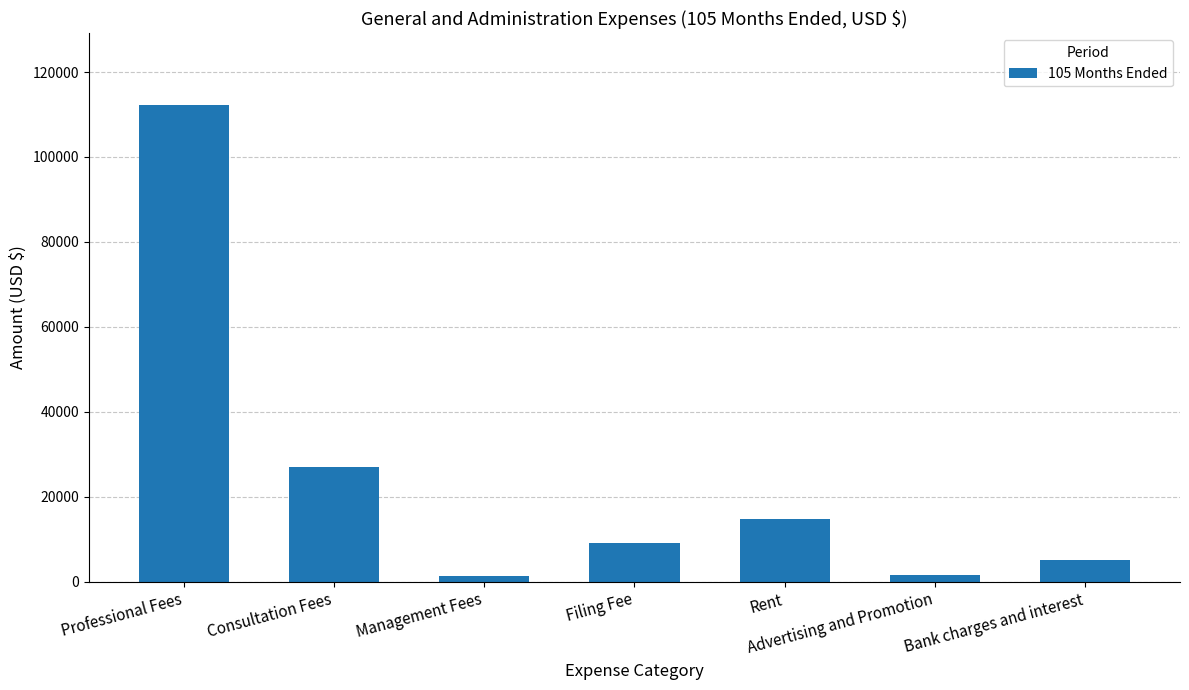

What position from the right is Bank charges and interest?

1